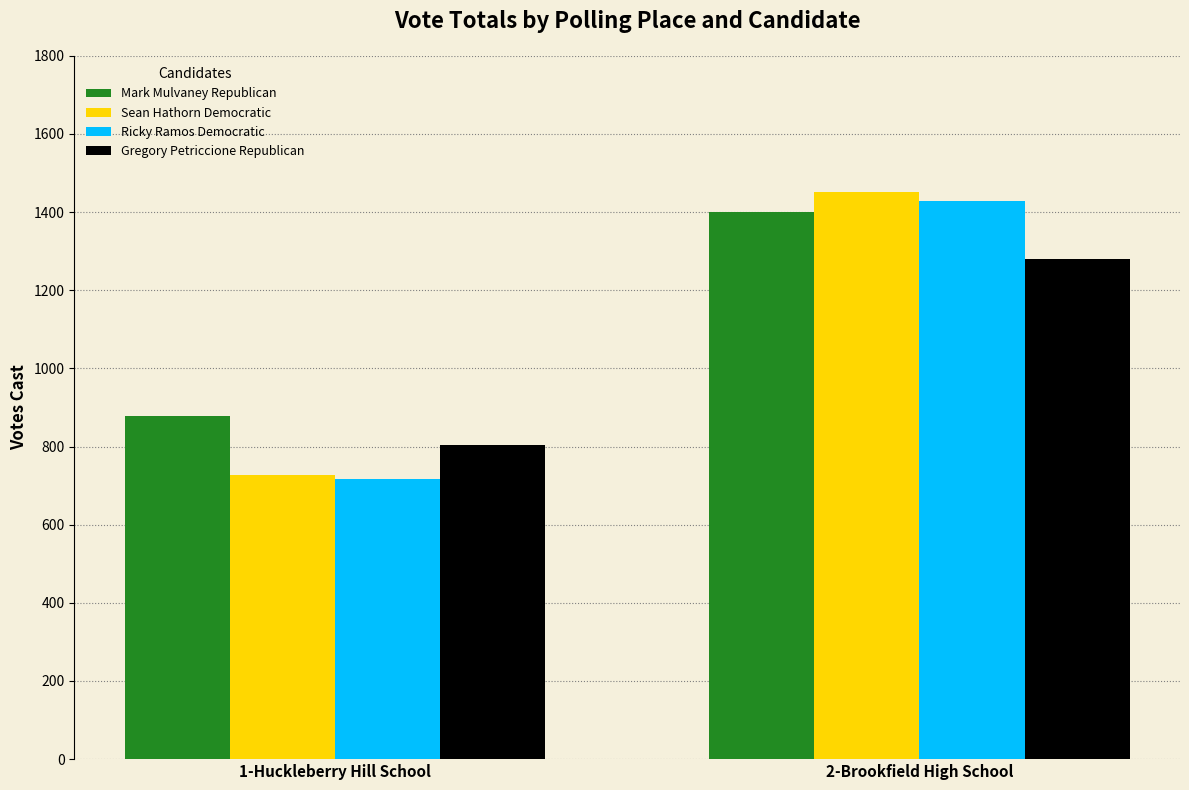

Which label corresponds to the smallest value in the chart?

1-Huckleberry Hill School